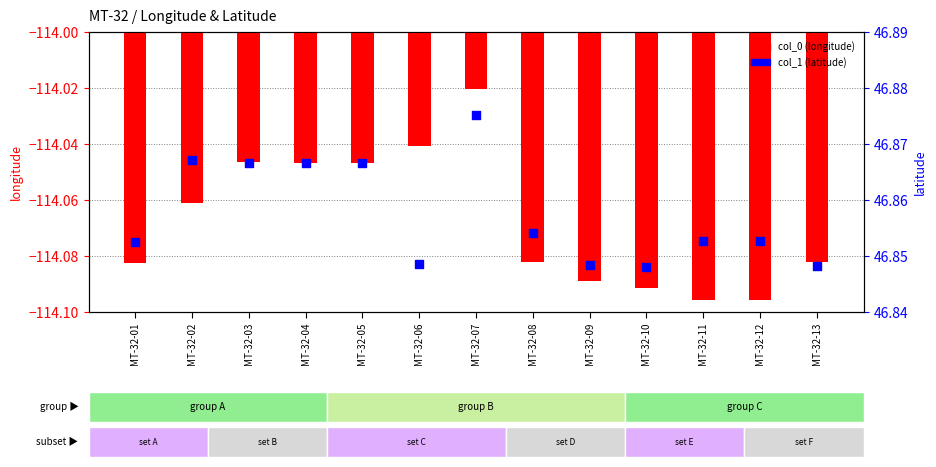

Which series reaches the minimum Y coordinate?

col_0 (longitude)